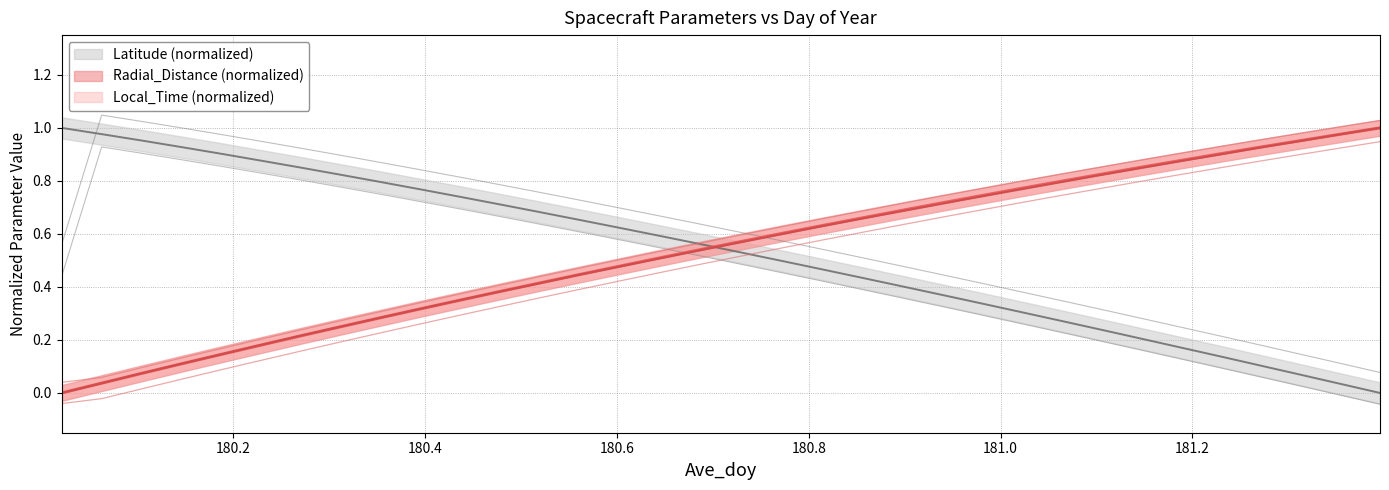

After their last crossing, which series has the higher values: Ave_doy or Local_Time?

Local_Time